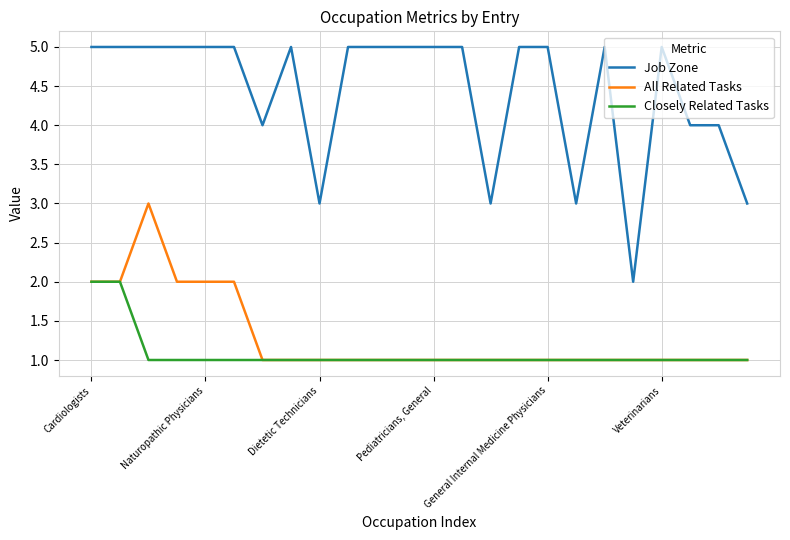

Rank the series by their maximum value, from highest to lowest.

Job Zone, All Related Tasks, Closely Related Tasks